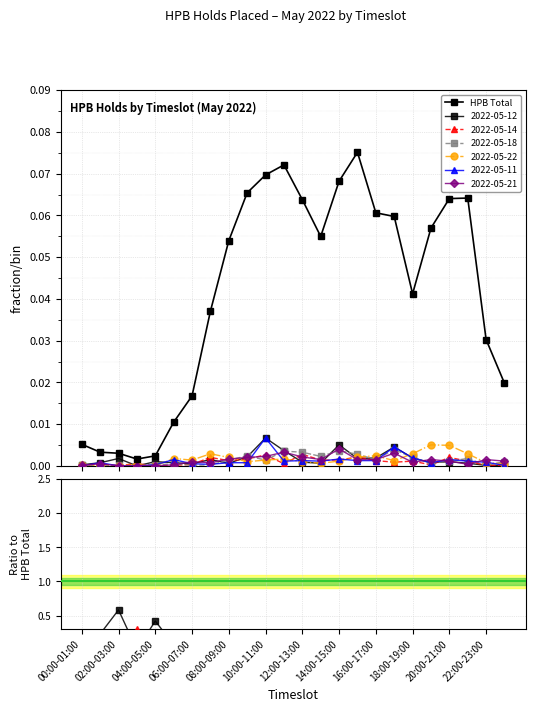

True or false: the data has more than 0 interior local peaks.

True